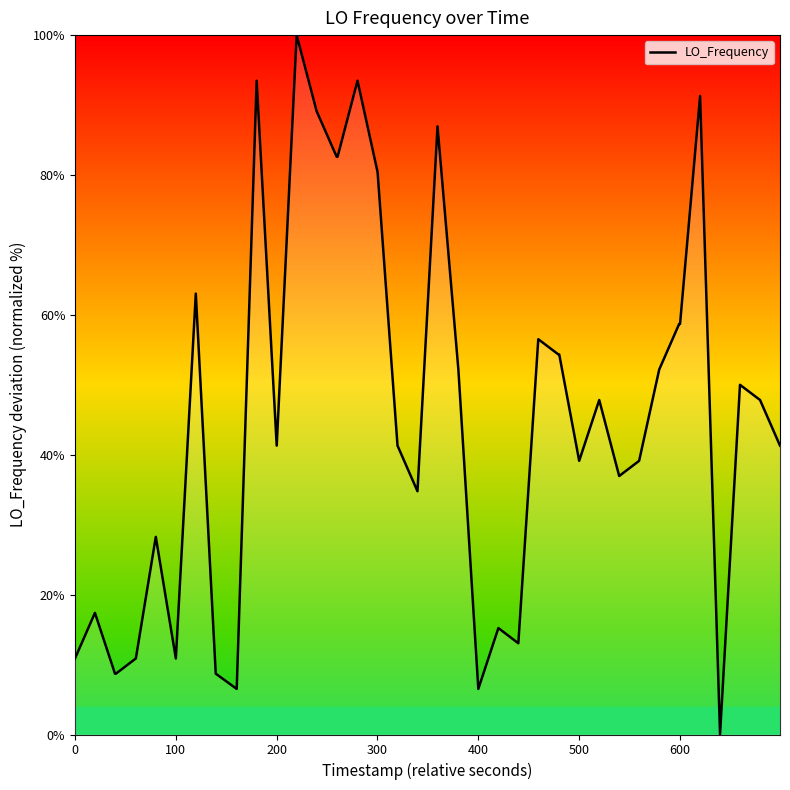

Reading left to right, what are all the values shown in this chart?

10.9	17.4	8.7	8.7	10.9	28.3	10.9	63.0	8.7	6.5	93.5	41.3	100.0	89.1	82.6	82.6	93.5	80.4	41.3	34.8	87.0	52.2	6.5	15.2	13.0	56.5	54.3	54.3	39.1	47.8	37.0	39.1	52.2	58.7	58.7	91.3	0.0	50.0	47.8	41.3